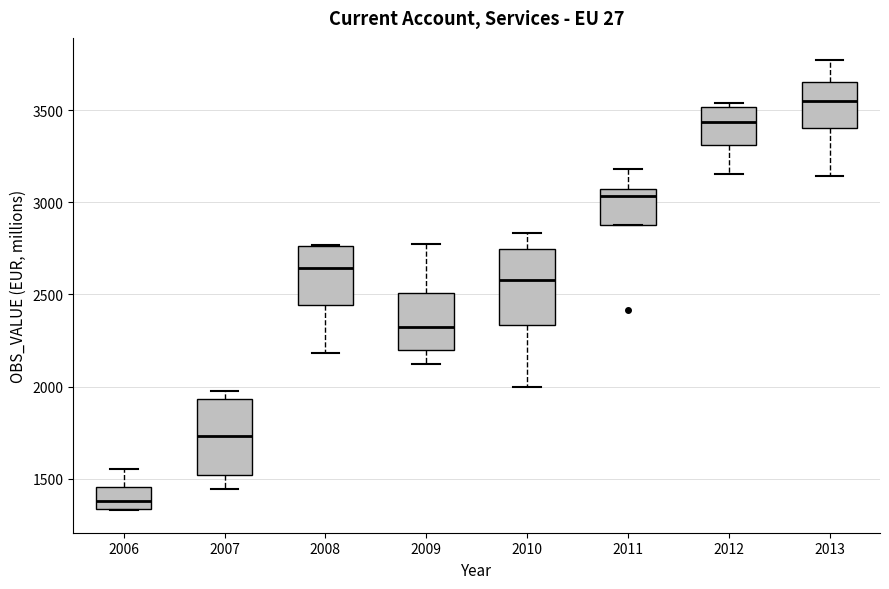

Reading left to right, transcribe this box plot: for each box, give where its median line is, the range the box spans, and where its two whiskers end, as read against the y-axis. The values are not printed on the chart, so give them approximately, as read against the axis.

2006: median 1400, box 1350 to 1450, whiskers 1350 to 1550
2007: median 1750, box 1500 to 1950, whiskers 1450 to 2000
2008: median 2650, box 2450 to 2750, whiskers 2200 to 2750
2009: median 2300, box 2200 to 2500, whiskers 2150 to 2750
2010: median 2600, box 2350 to 2750, whiskers 2000 to 2850
2011: median 3050 (just below the box's upper edge), box 2900 to 3050, whiskers 2900 to 3200
2012: median 3450, box 3300 to 3500, whiskers 3150 to 3550
2013: median 3550, box 3400 to 3650, whiskers 3150 to 3750